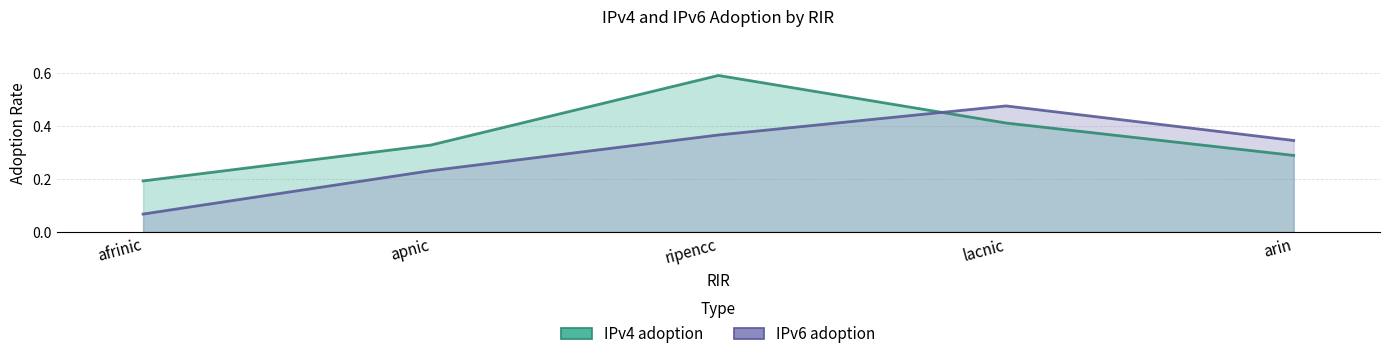

What is the sum of the IPv6 adoption values at apnic and lacnic?

0.7